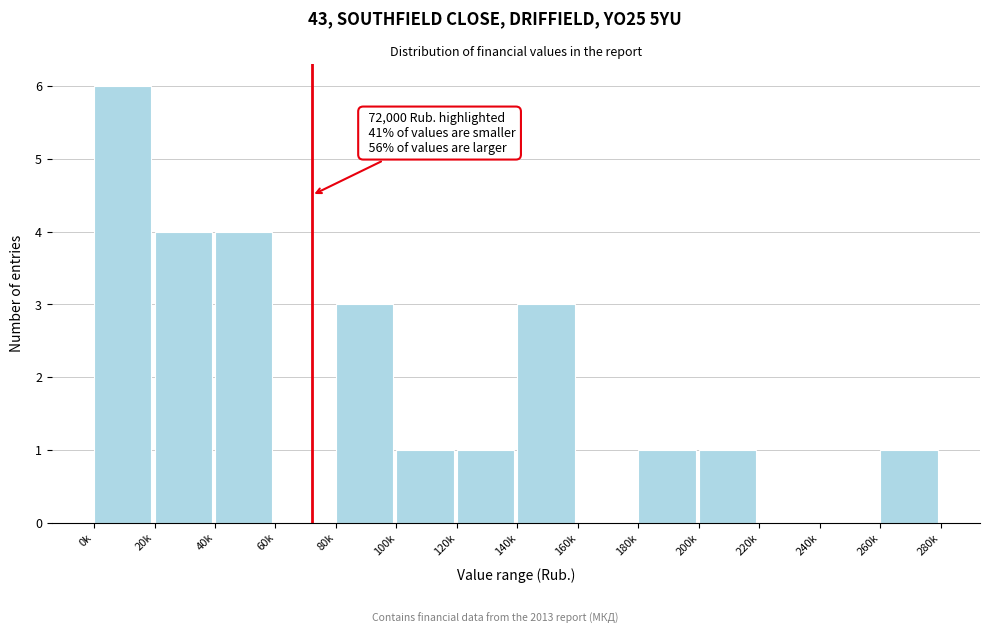

Reading left to right, what are all the values shown in this chart?

0k=6	20k=4	40k=4	60k=0	80k=3	100k=1	120k=1	140k=3	160k=0	180k=1	200k=1	220k=0	240k=0	260k=1